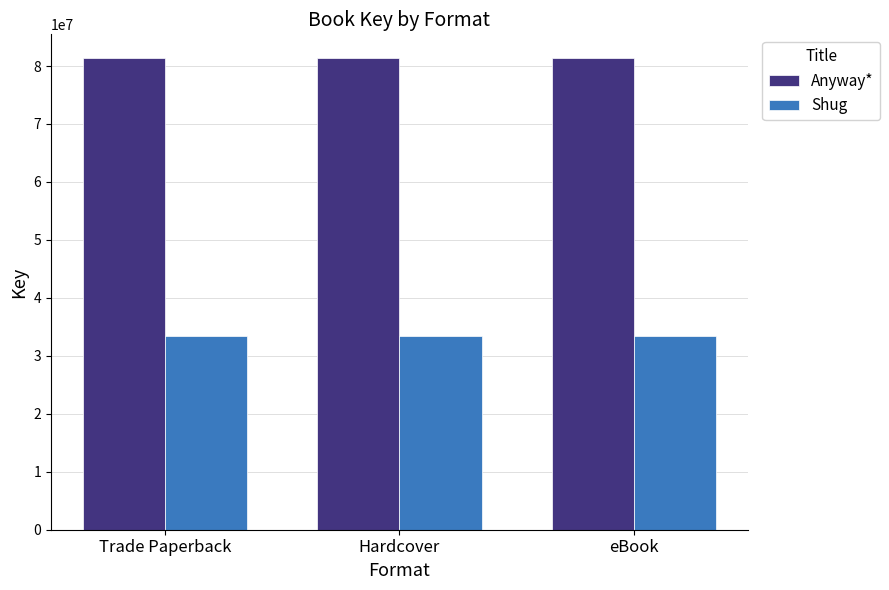

What is the label of the 1st bar from the left?

Trade Paperback